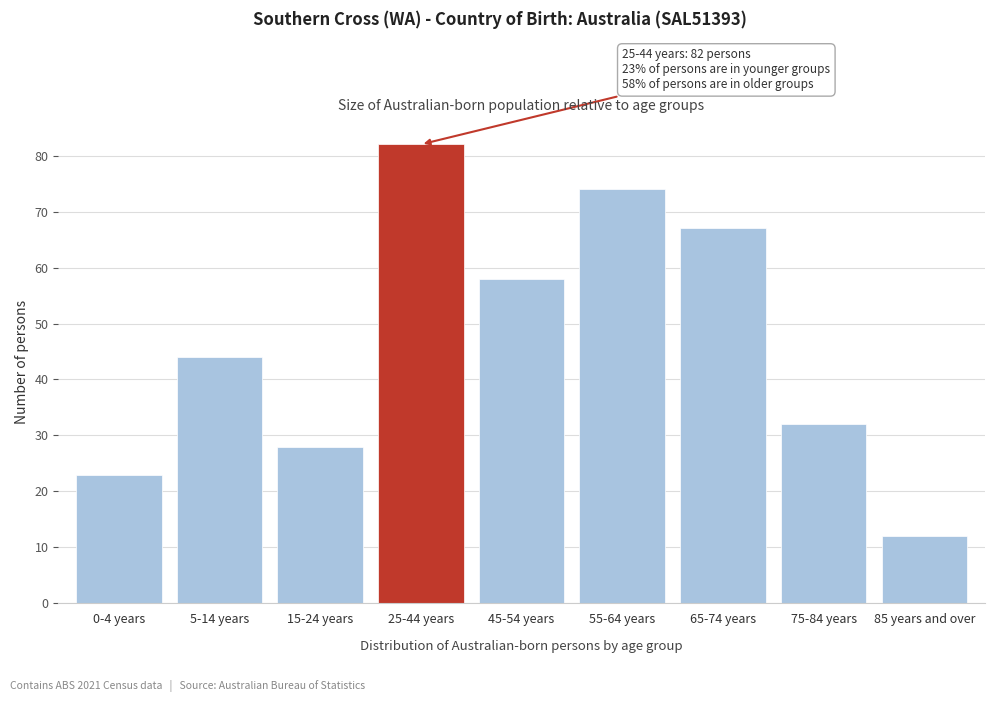

Reading left to right, transcribe all the data shown in this chart.

0-4 years=23	5-14 years=44	15-24 years=28	25-44 years=82	45-54 years=58	55-64 years=74	65-74 years=67	75-84 years=32	85 years and over=12